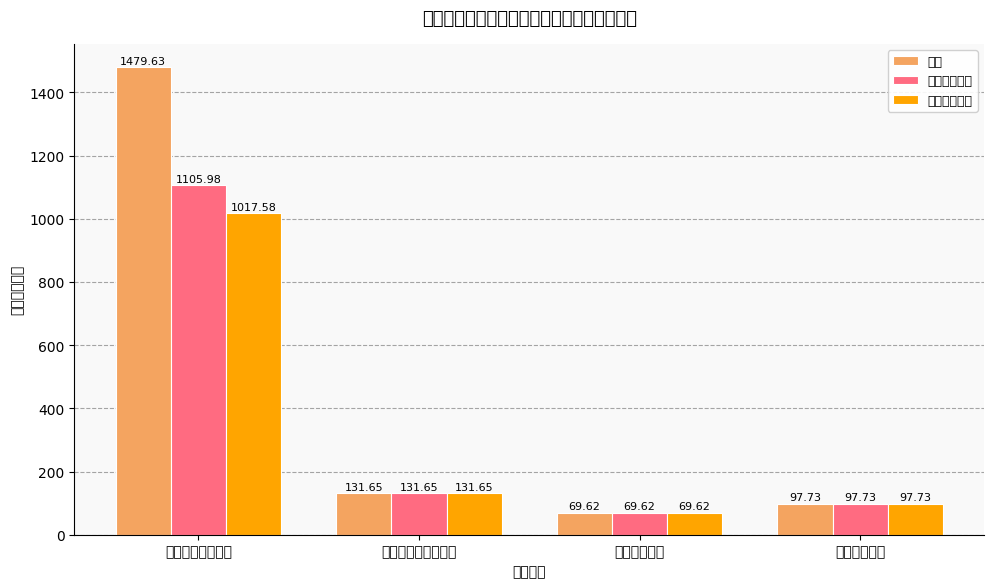

Which label corresponds to the largest value in the chart?

一般公共服务支出